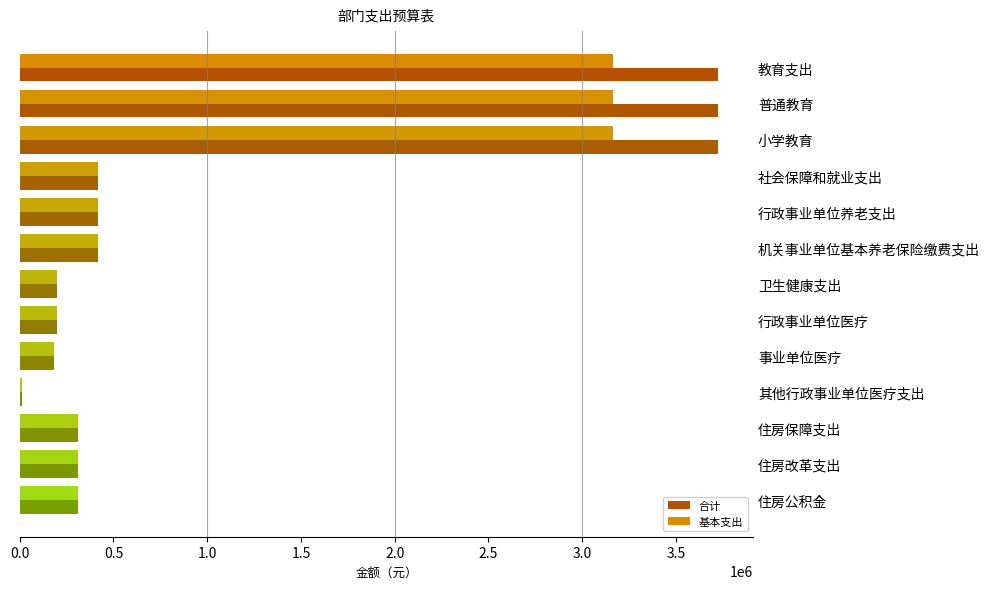

At how many categories does at least one series exceed 2912060?

3